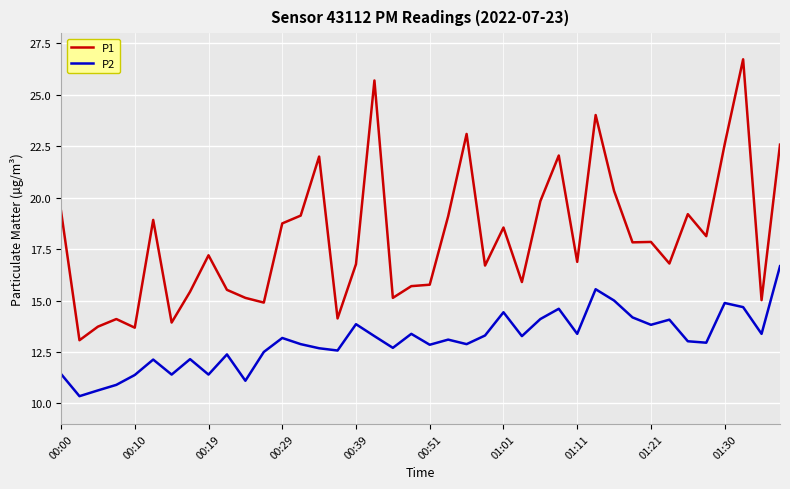

Which series has the largest total across all categories?

P1